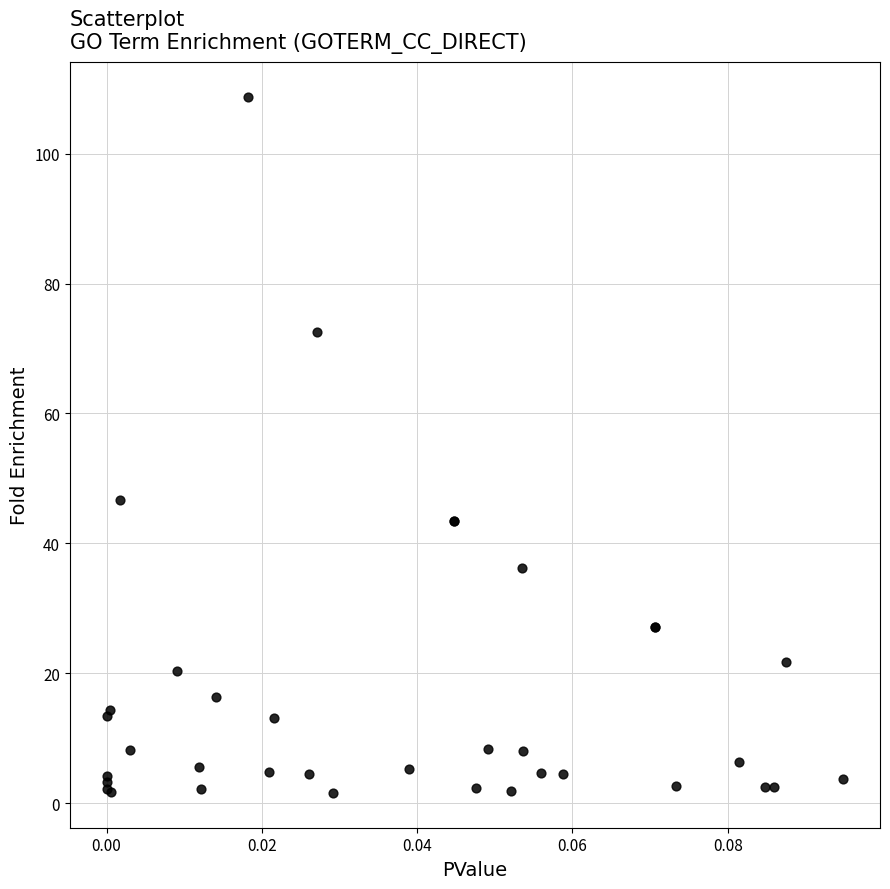

What Y value in the scatter plot is closest to 55?

46.6